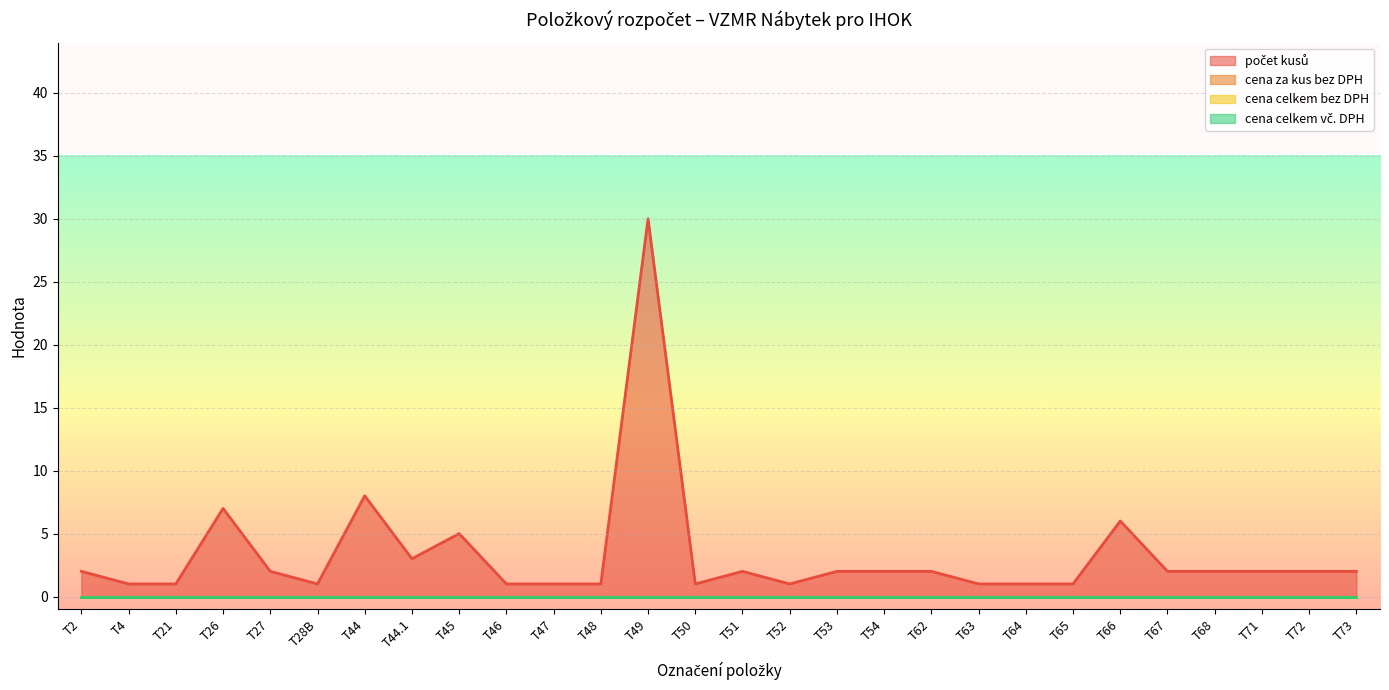

True or false: cena za kus bez DPH has more than 1 interior local peaks.

False